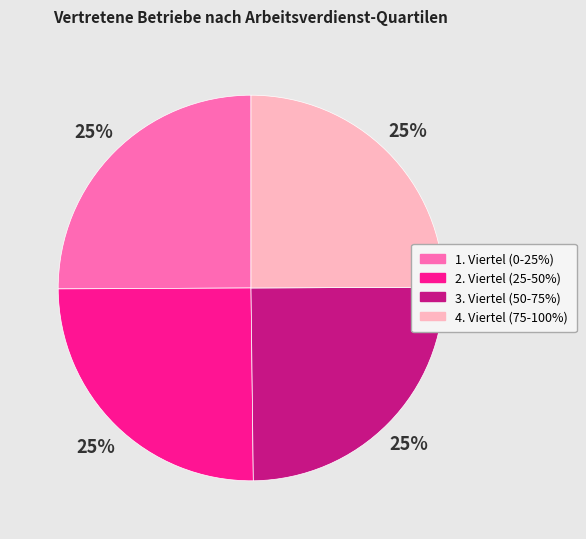

To the nearest percent, what percentage of the pie is 2. Viertel (25-50%)?

25%